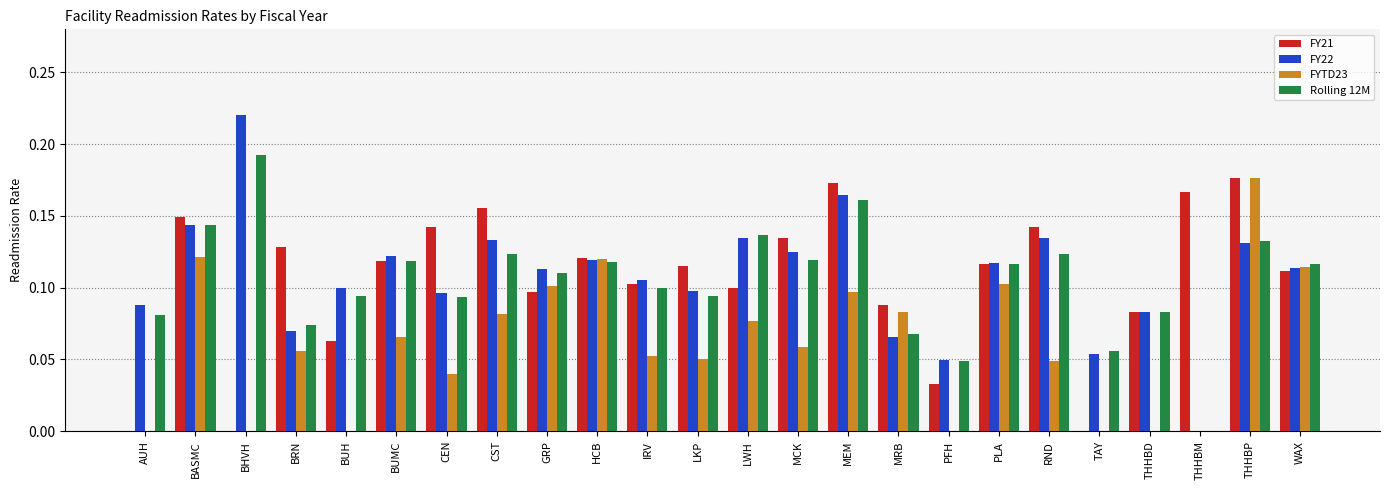

At which label does FYTD23 reach its peak?

THHBP